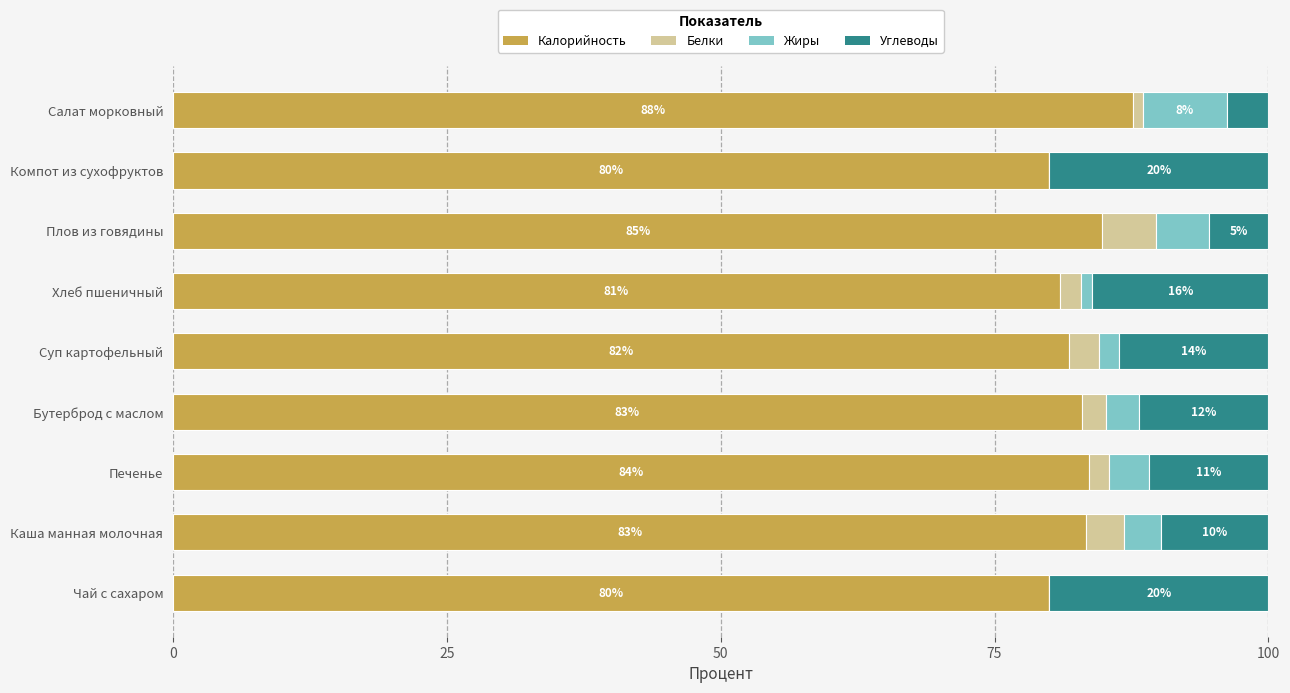

What is the approximate value of Калорийность at Печенье?

83.6